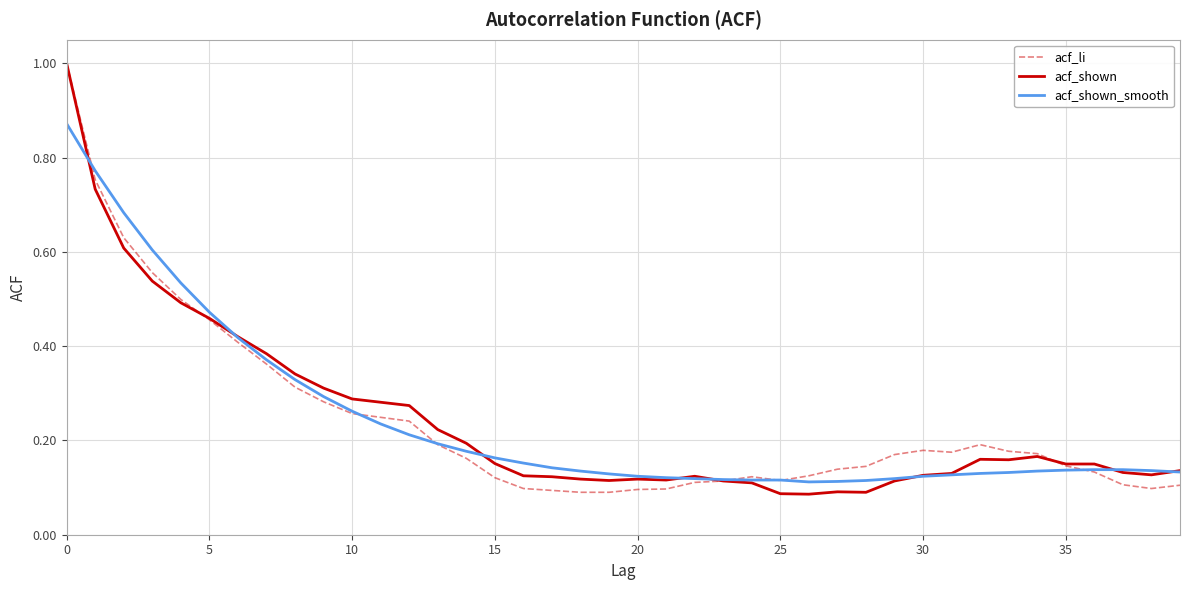

What is the highest value of the acf_shown series?

1.0